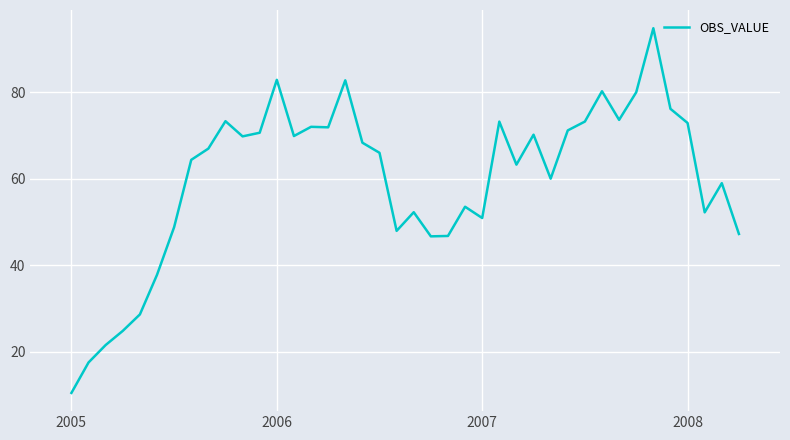

What is the greatest value displayed?

94.8